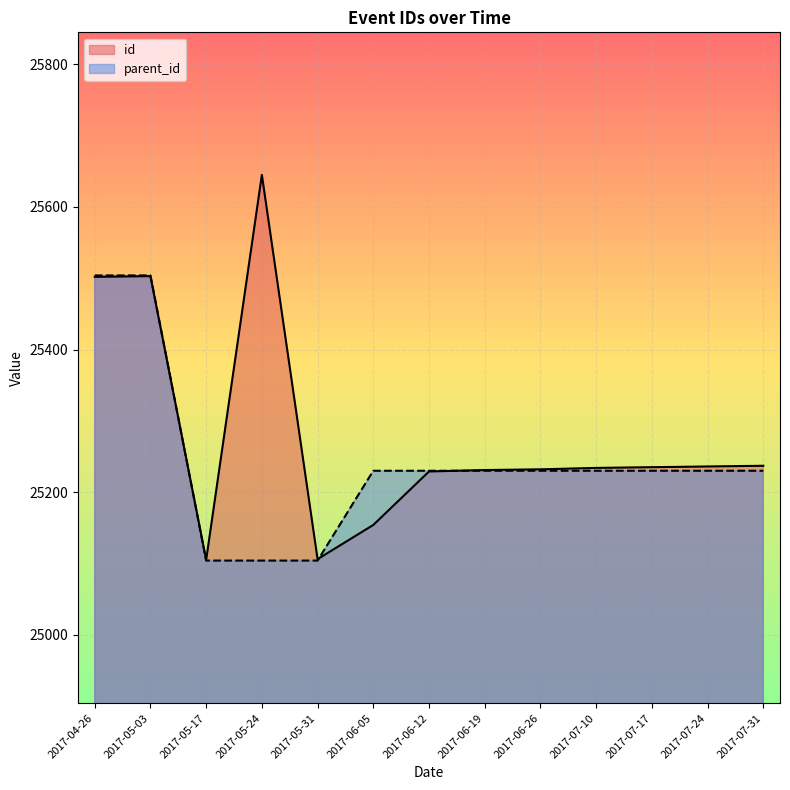

What is the label of the 1st point from the left?

2017-04-26